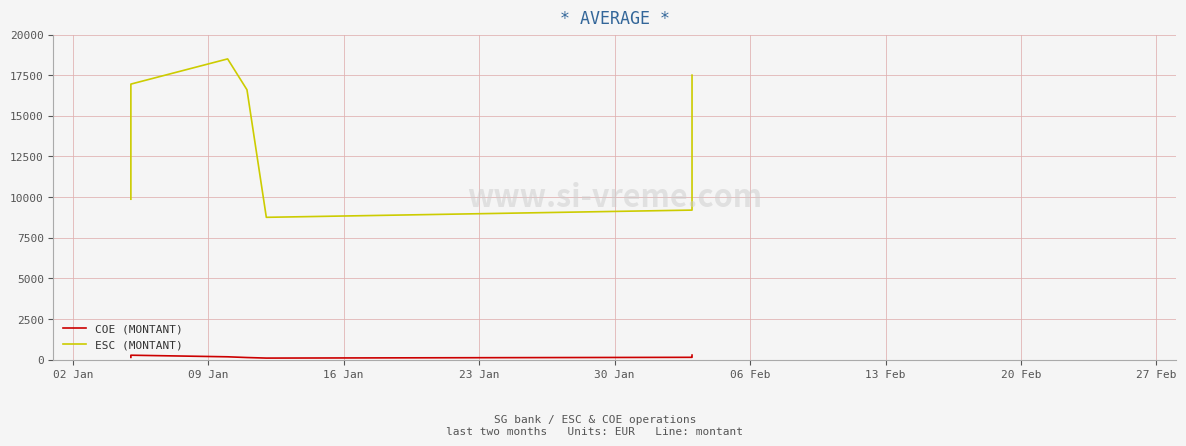

True or false: ESC (MONTANT) and COE (MONTANT) intersect in this chart.

False